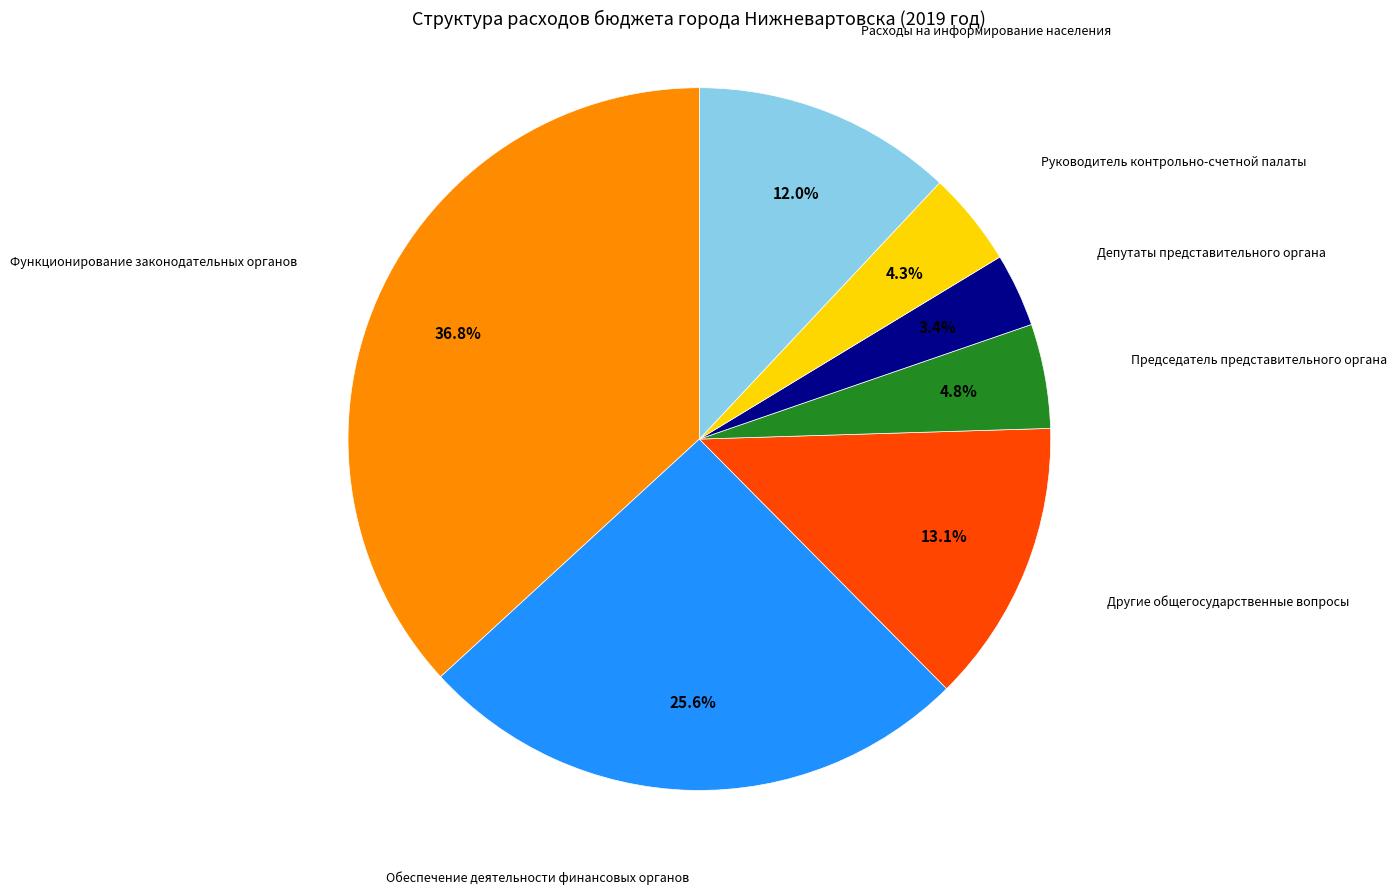

Is there a majority slice in this chart?

No